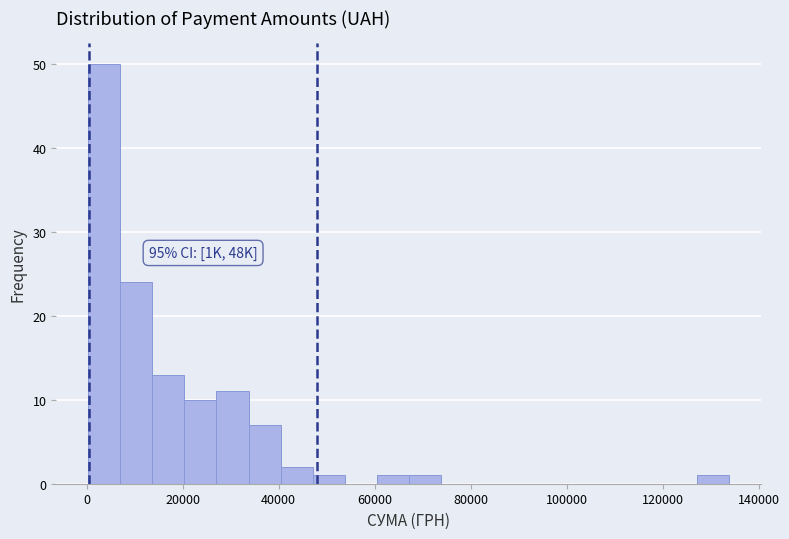

Read against the x-axis, roughly where is the centre of the tallest bar?

4000